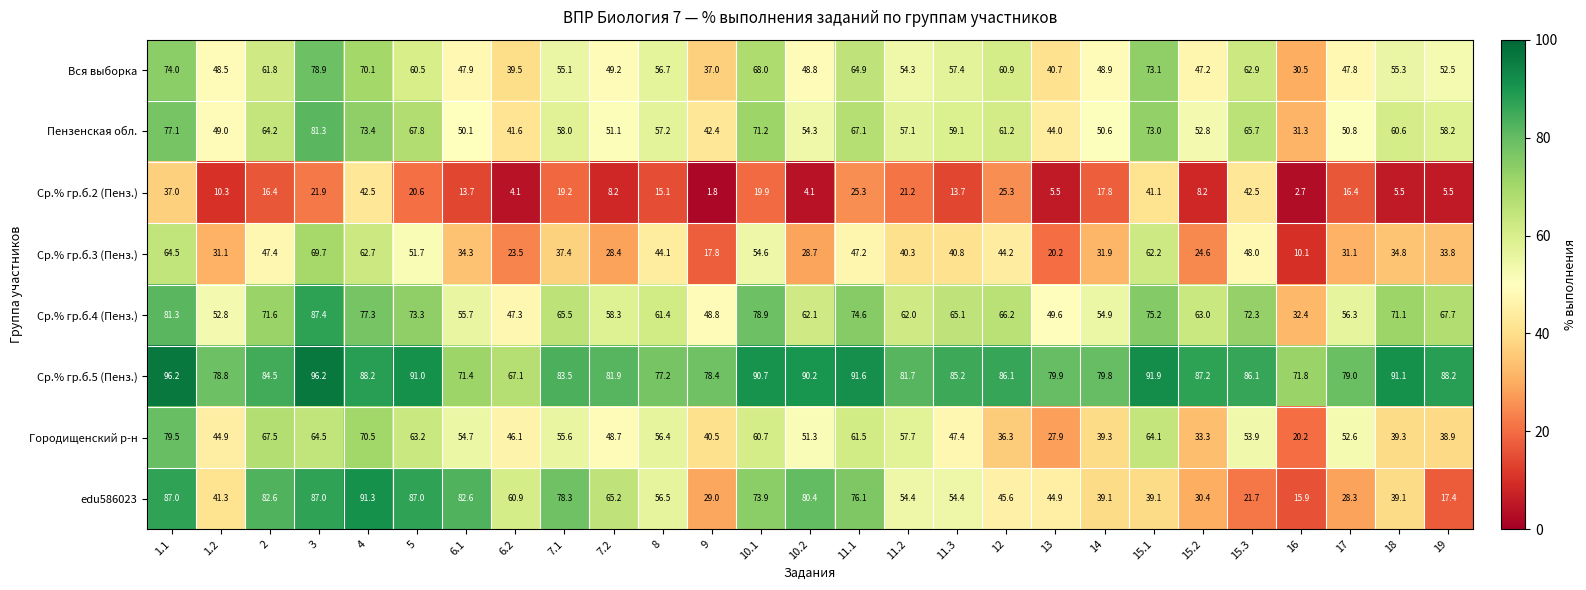

The value of Ср.% гр.б.5 (Пенз.) at 18 is 19.4. True or false?

False